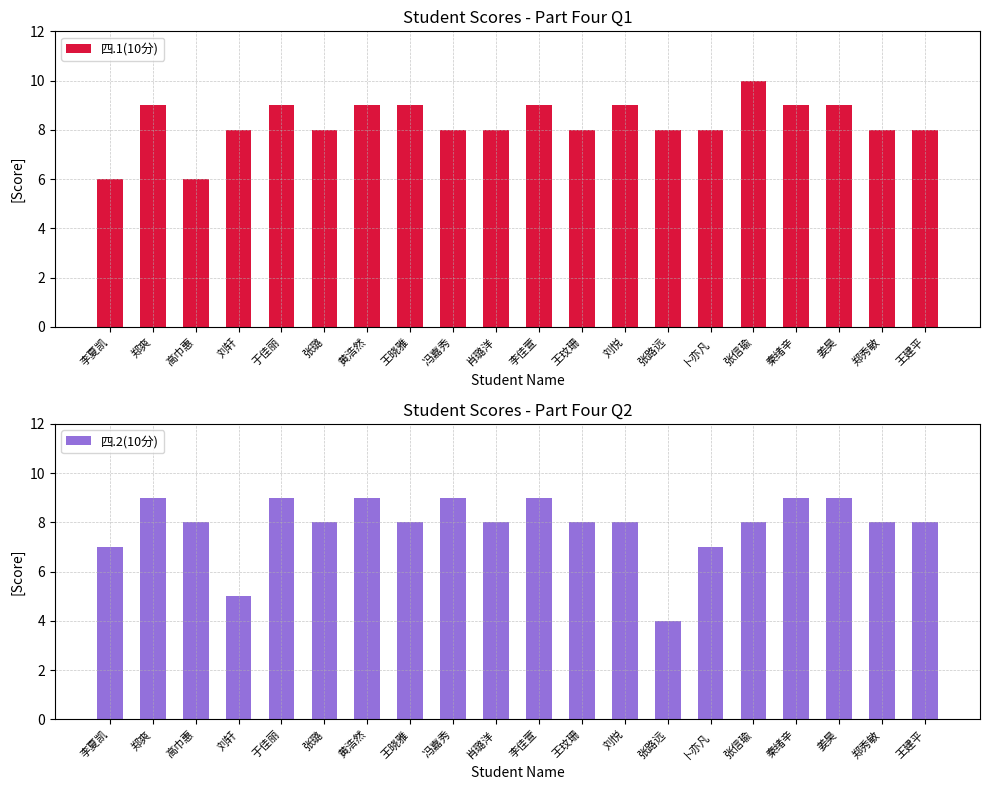

At which category is the sum across all series the highest?

郑爽